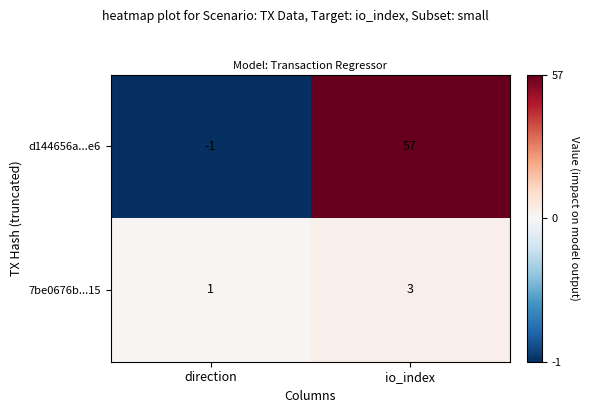

The value of d144656a...e6 at io_index is 17. True or false?

False